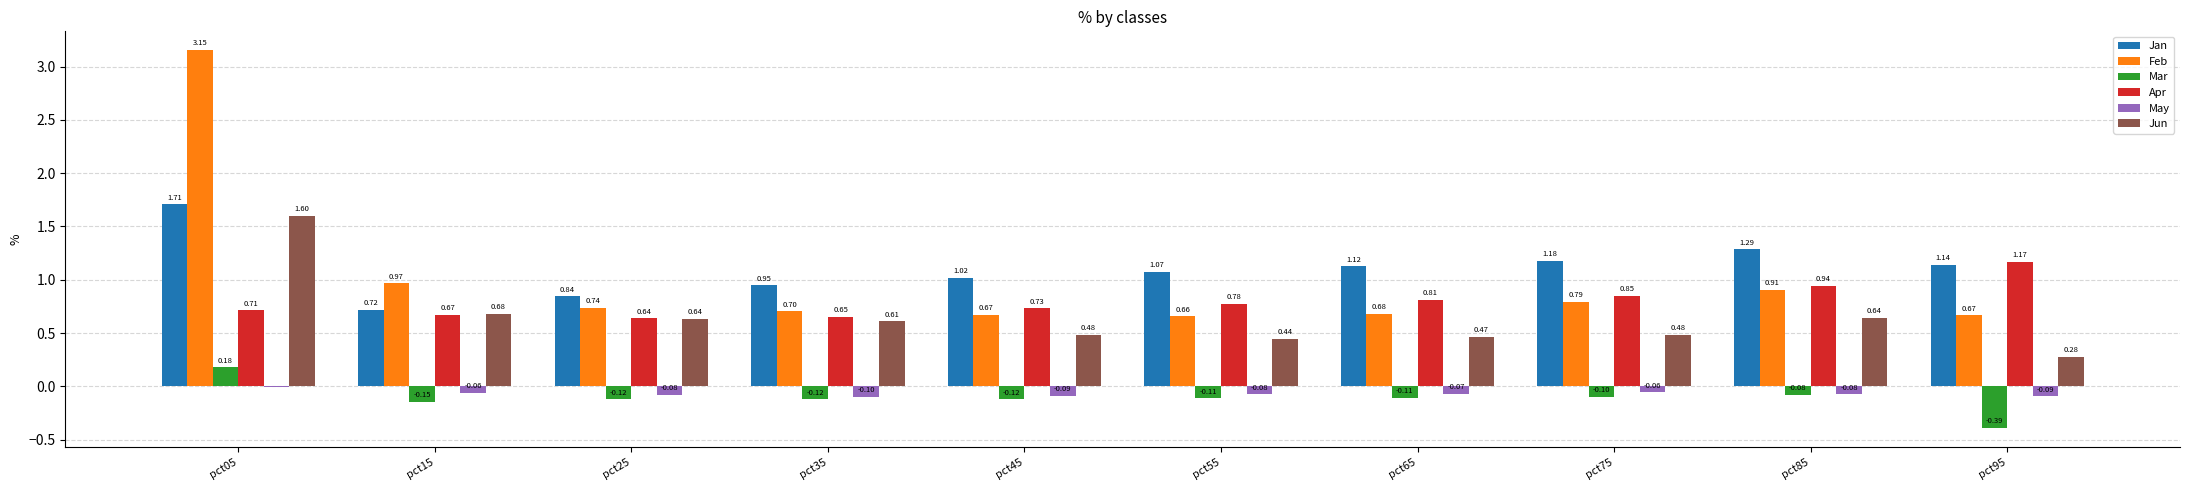

Which series has the largest total across all categories?

Jan